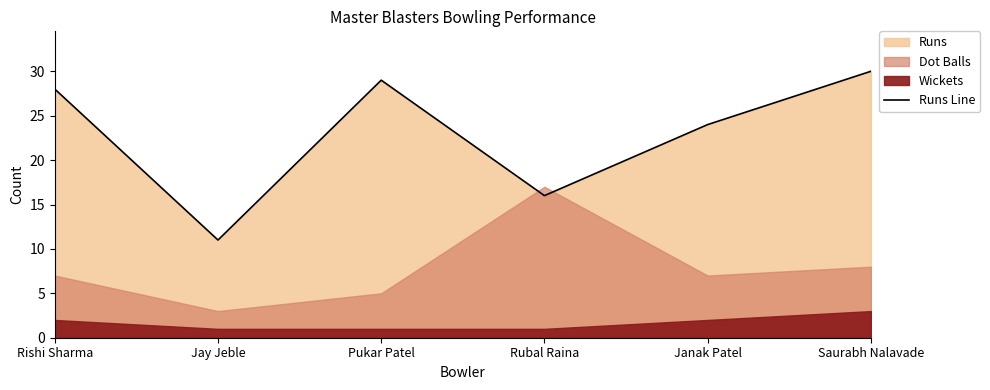

True or false: the data shows 30 at Saurabh Nalavade.

True